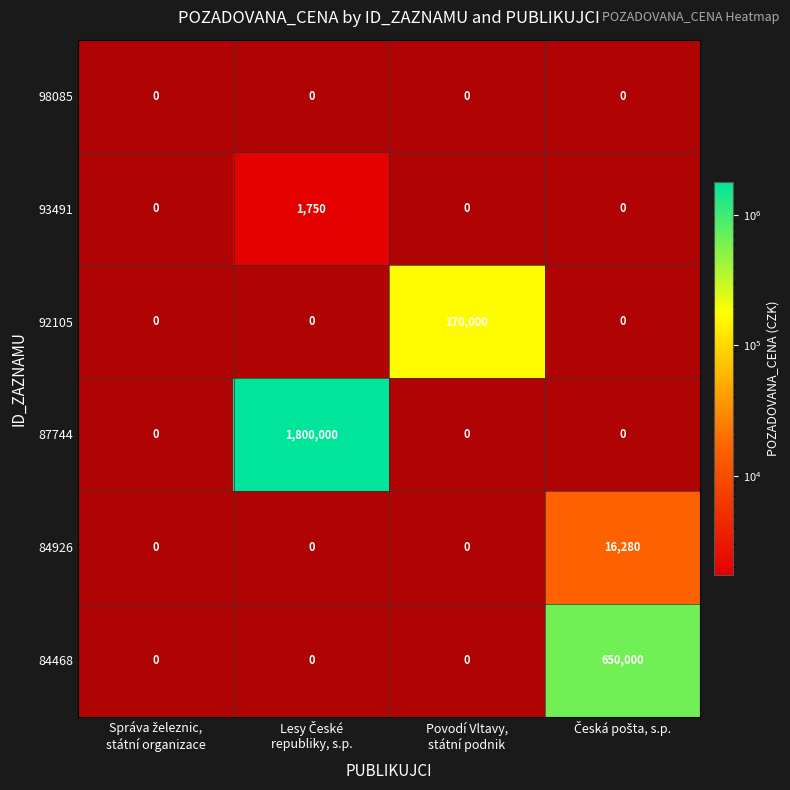

How many values in 84926 are above zero?

1